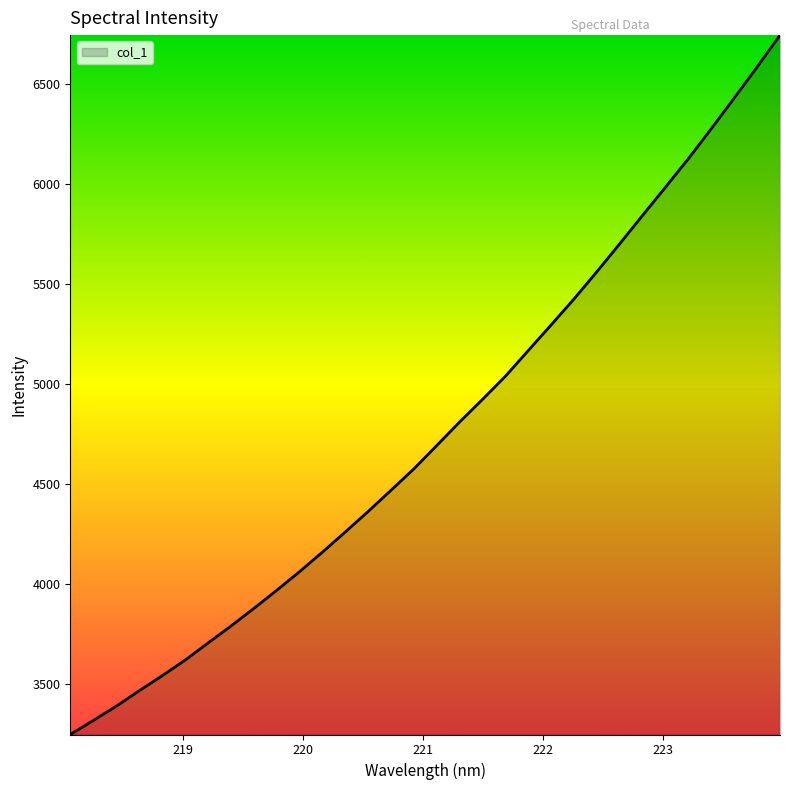

What is the value of the 22nd point from the left?

5298.0